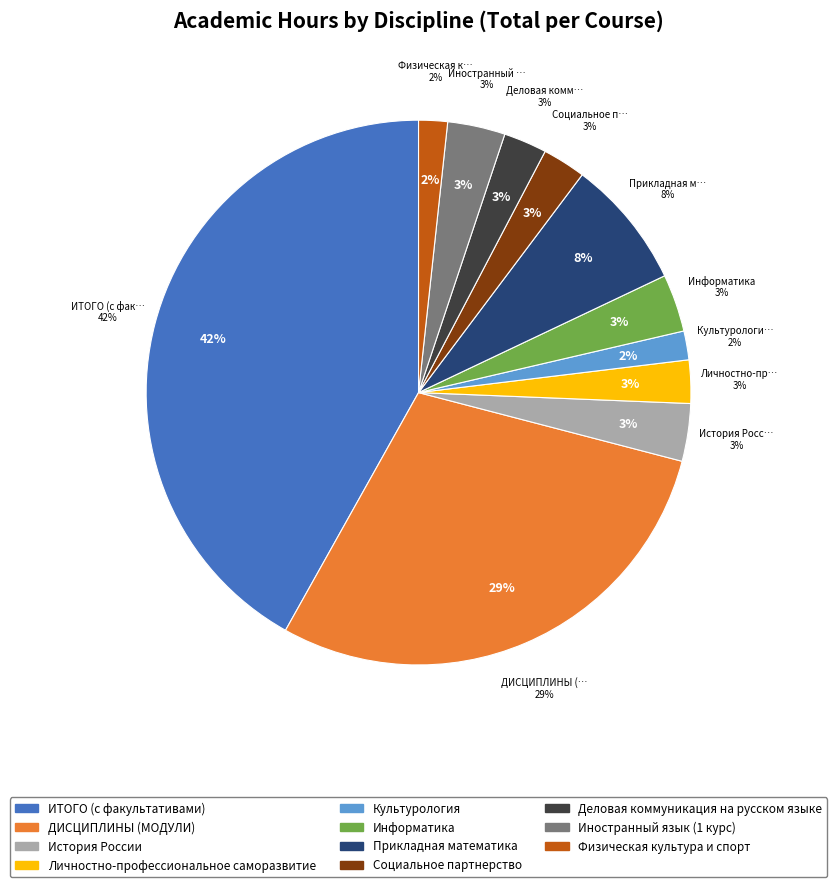

How many segments does this pie chart have?

11